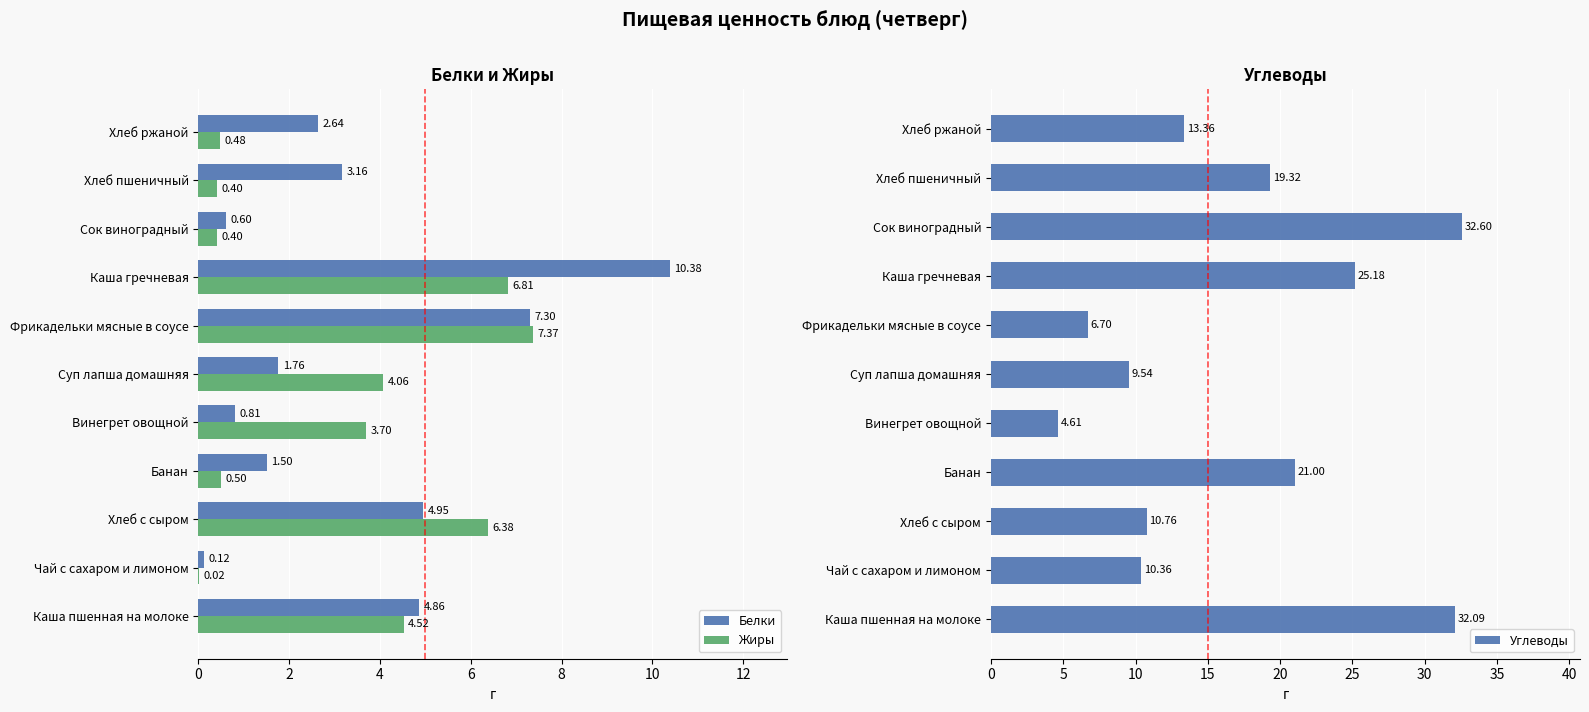

How many categories are shown in the chart?

11